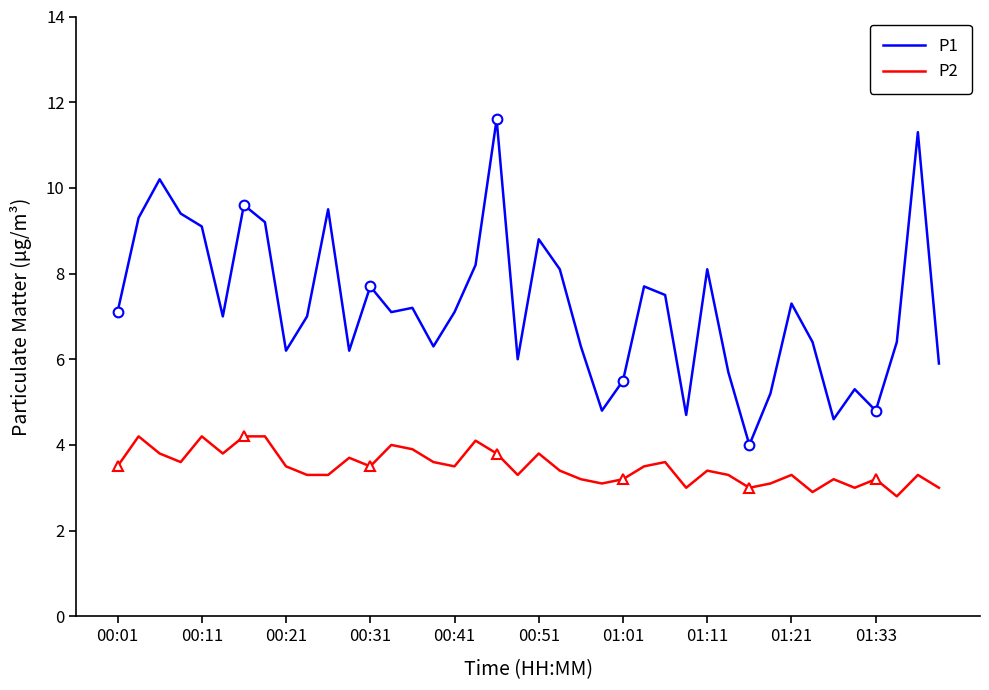

True or false: P2 has a value of 4.5 at 01:11.

False